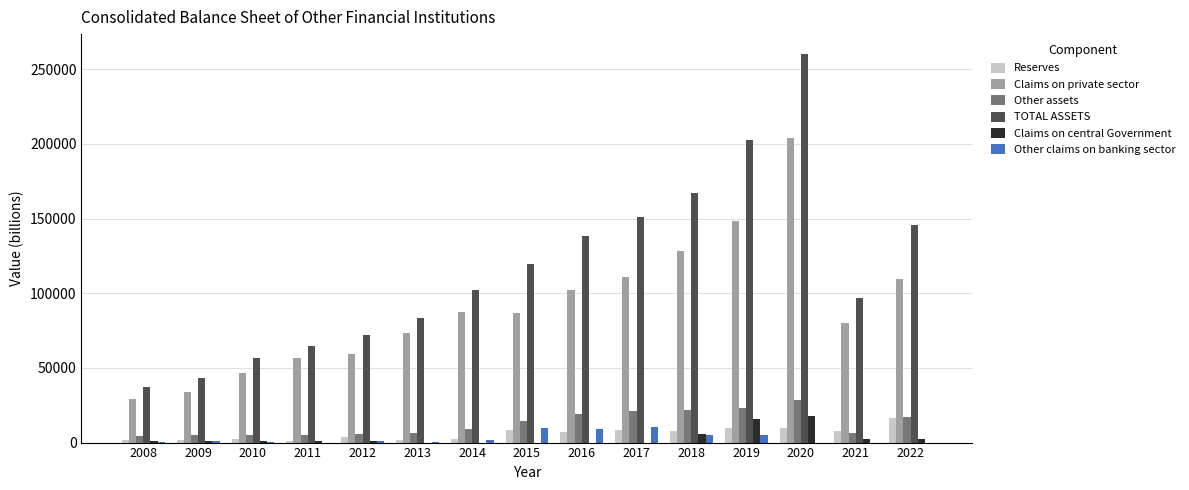

What is the sum of all Claims on private sector values?

1355622.4